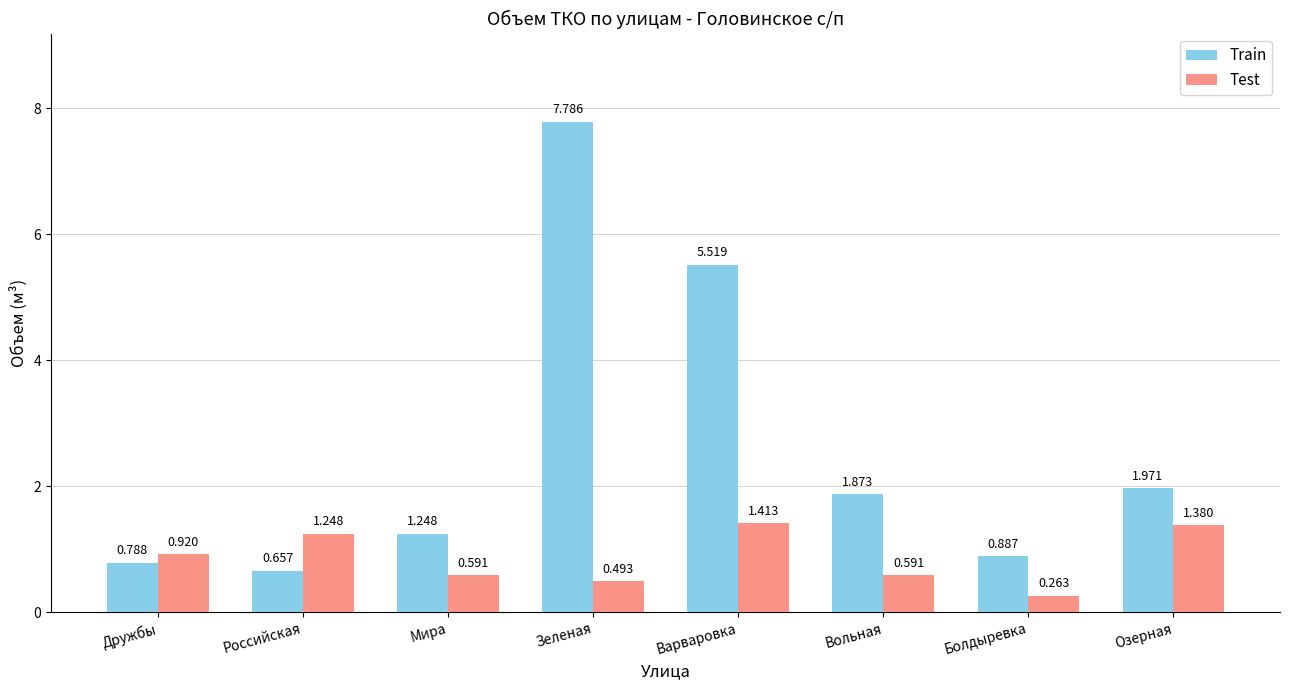

Read the Train value at Варваровка.

5.5